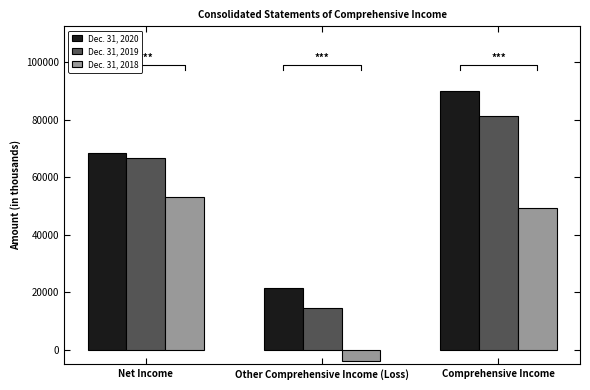

How many data points in Dec. 31, 2018 are less than 49290?

1